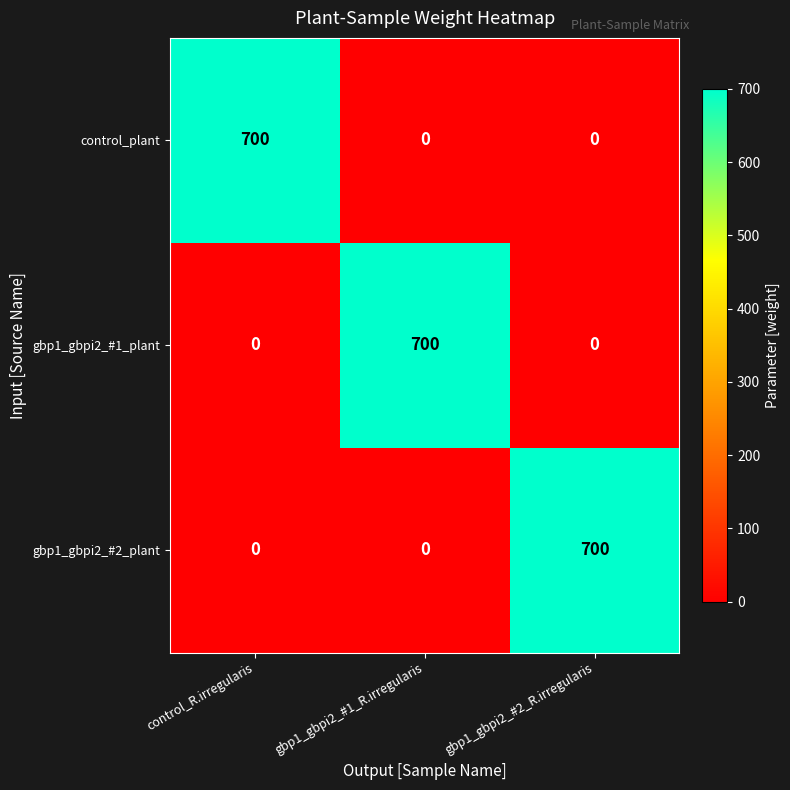

Which category has the highest value in the control_plant series?

control_R.irregularis